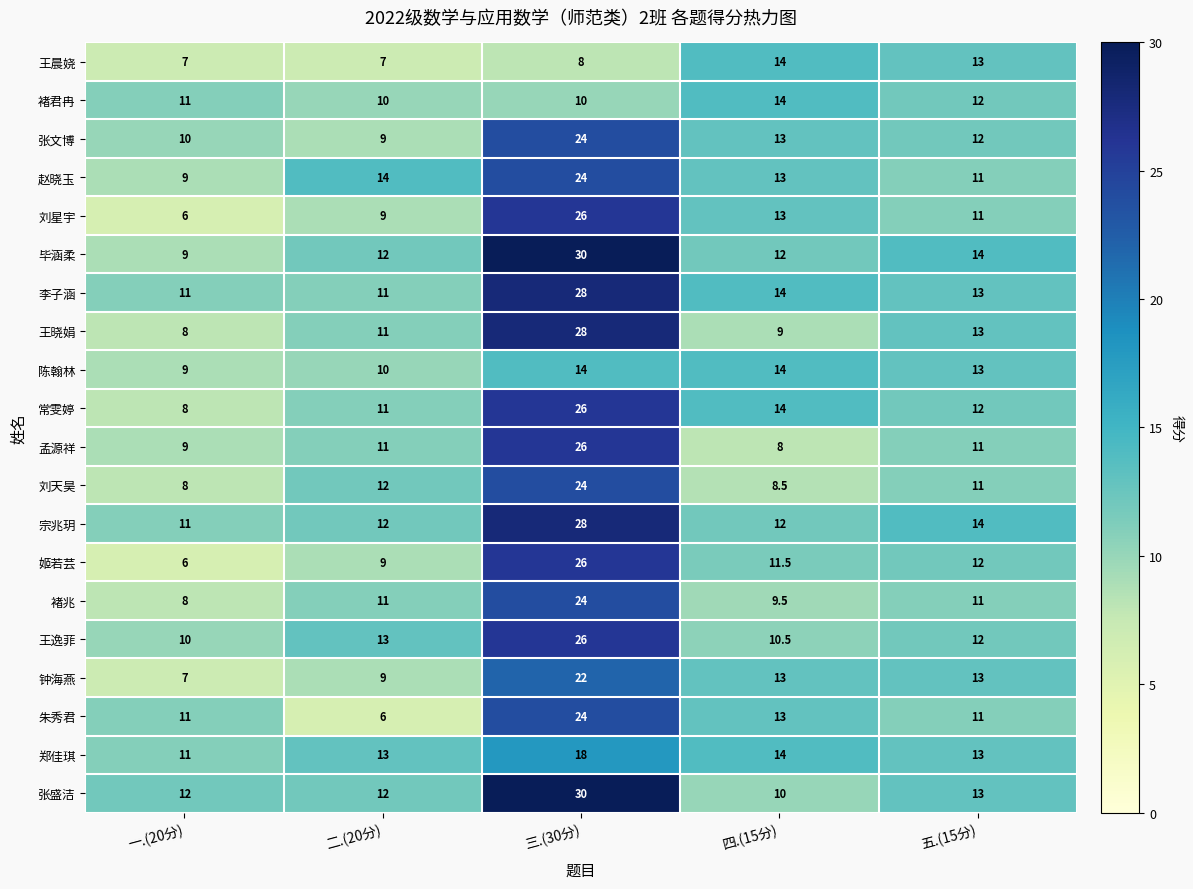

At which category is the sum across all series the highest?

三.(30分)